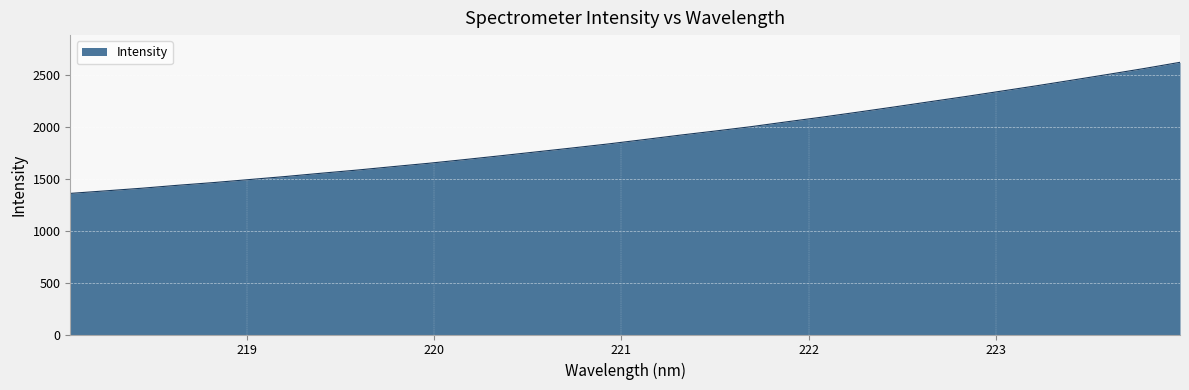

How many lines are shown in the chart?

1